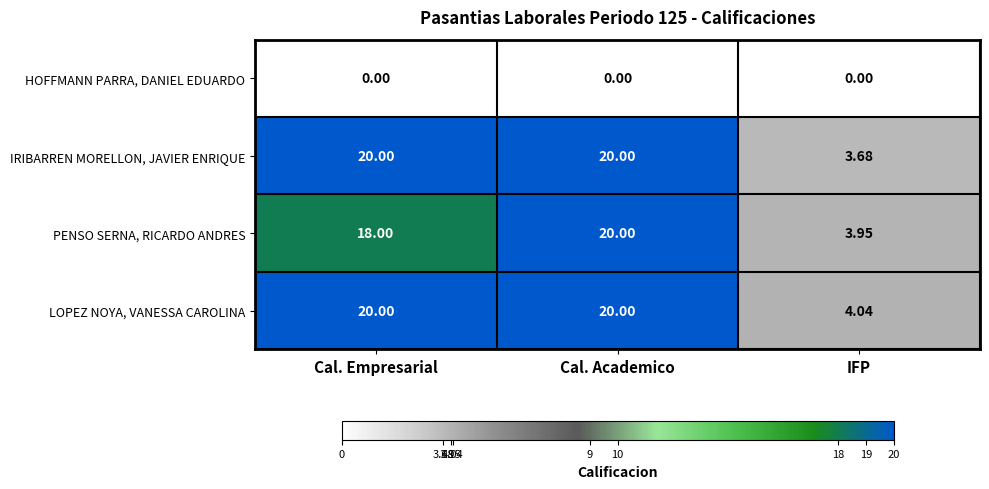

At which category is the sum across all series the highest?

Cal. Academico